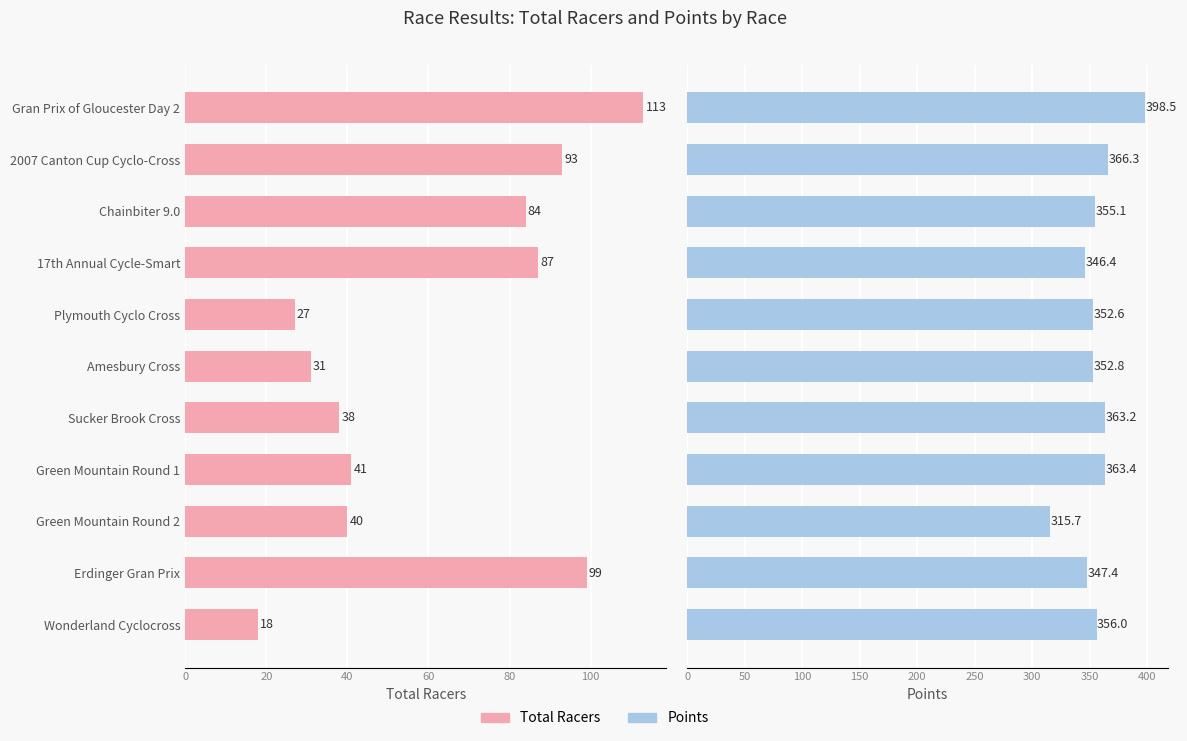

What is the smallest value displayed?

18.0